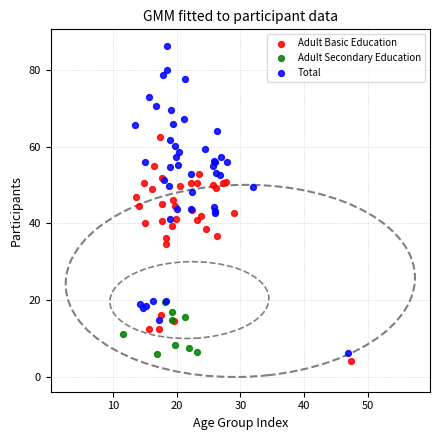

Which series contains the highest Y value?

Total